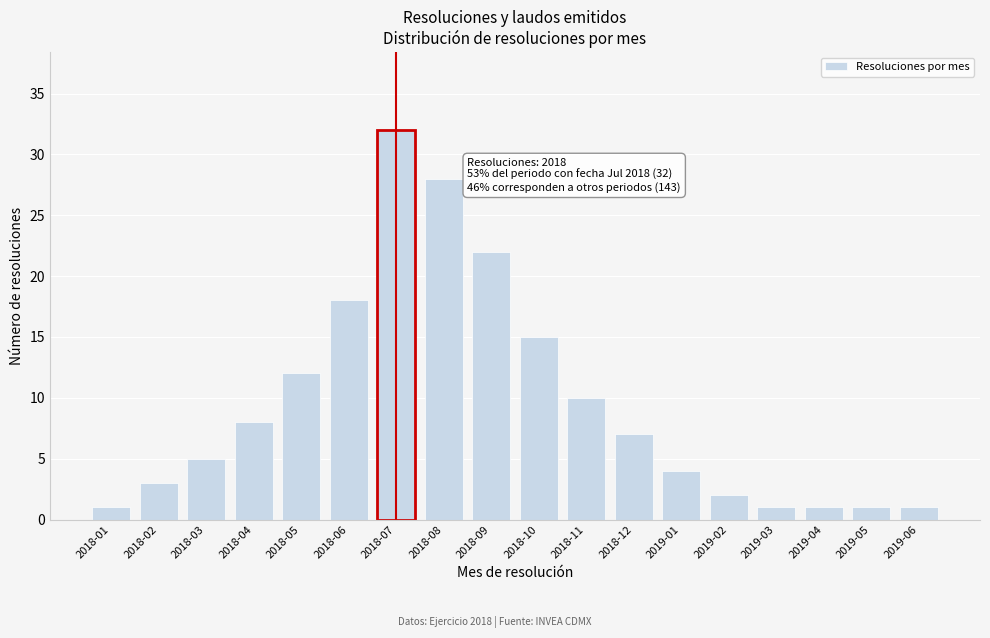

Reading left to right, list all the values displayed in this chart.

1	3	5	8	12	18	32	28	22	15	10	7	4	2	1	1	1	1